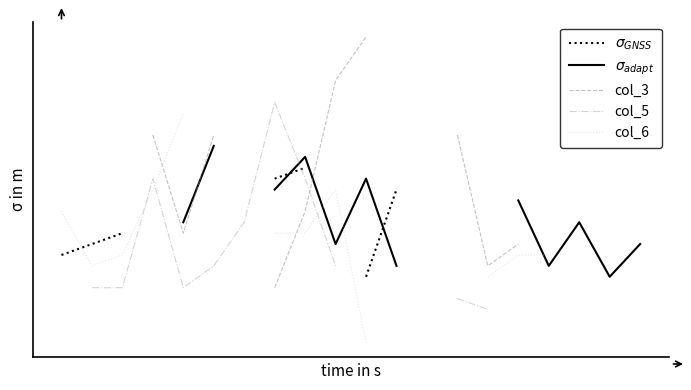

Is the value of $\sigma_{GNSS}$ at 4 greater than the value of col_5 at 4?

No